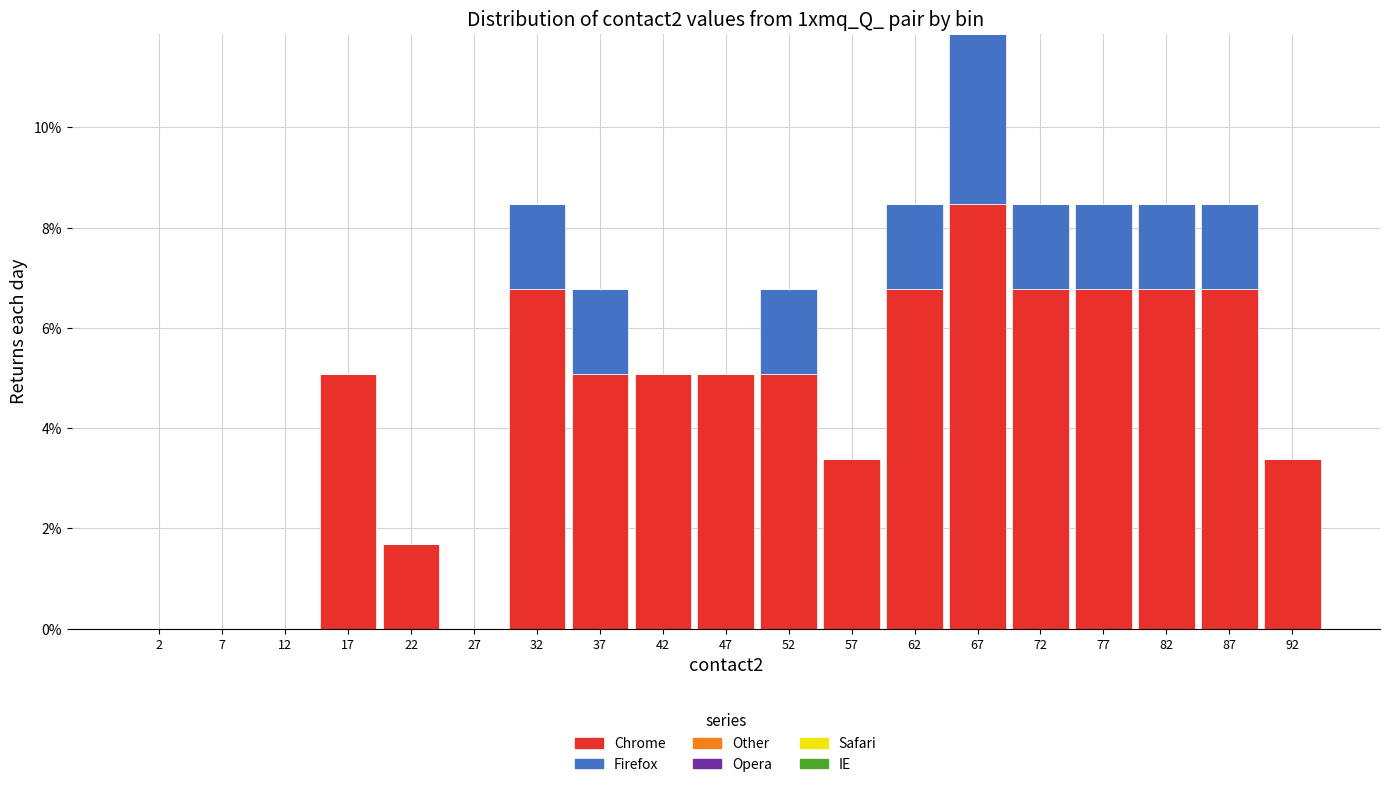

Reading left to right, transcribe this chart: for each stacked bar, give the range it covers on the x-axis and its total height. The values are not printed on the chart, so give them approximately, as read against the axis.

0 to 5: 0
5 to 10: 0
10 to 15: 0
15 to 20: 5.0
20 to 25: 1.6
25 to 30: 0
30 to 35: 8.4
35 to 40: 6.8
40 to 45: 5.0
45 to 50: 5.0
50 to 55: 6.8
55 to 60: 3.4
60 to 65: 8.4
65 to 70: 11.8
70 to 75: 8.4
75 to 80: 8.4
80 to 85: 8.4
85 to 90: 8.4
90 to 95: 3.4